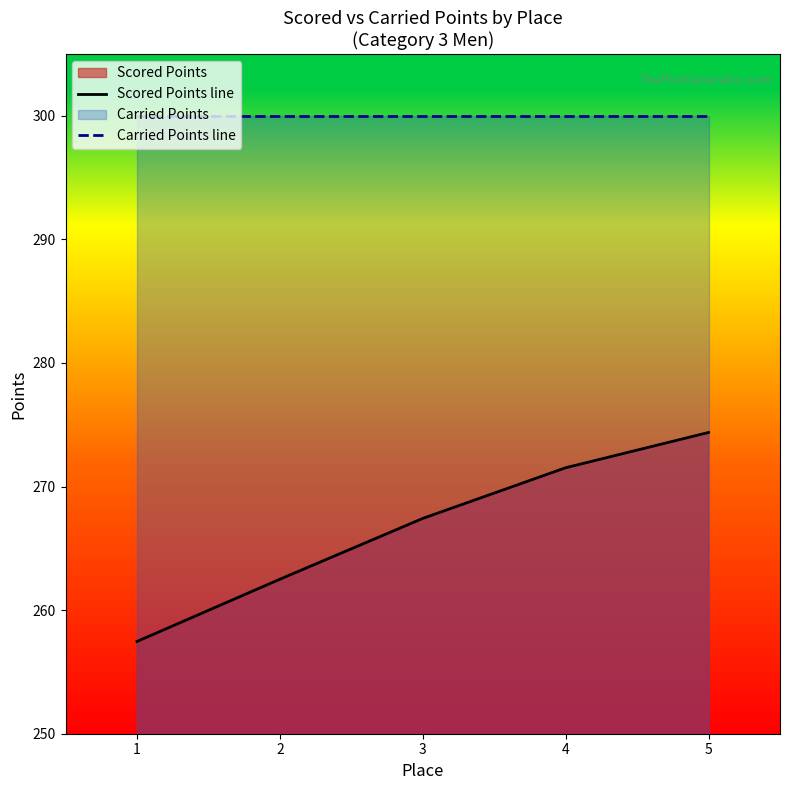

What is the maximum value for Scored Points line?

274.4